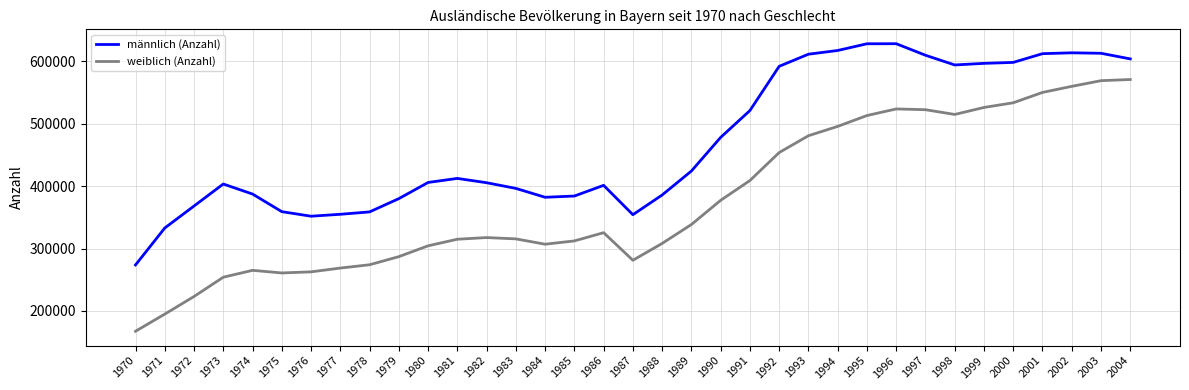

Is it true that männlich (Anzahl) equals 1059827 at 1999?

False